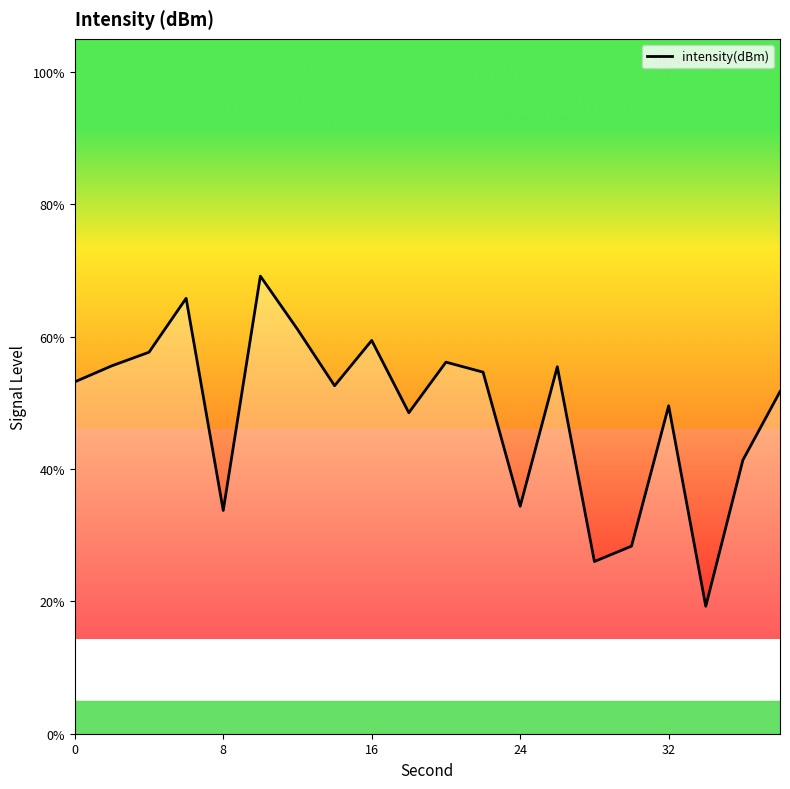

What is the sum of all values?

973.5